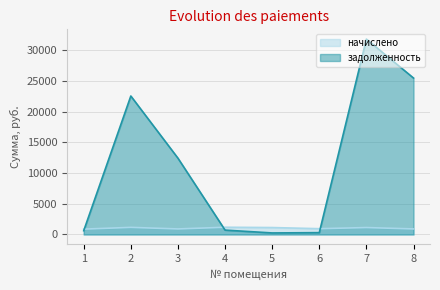

Reading left to right, what are all the values shown in this chart?

начислено: 1=875.6	2=1161.9	3=906.8	4=1181.0	5=1132.6	6=946.1	7=1132.6	8=906.8
задолженность: 1=616.4	2=22568.6	3=12438.1	4=715.9	5=253.9	6=302.6	7=31841.5	8=25495.2